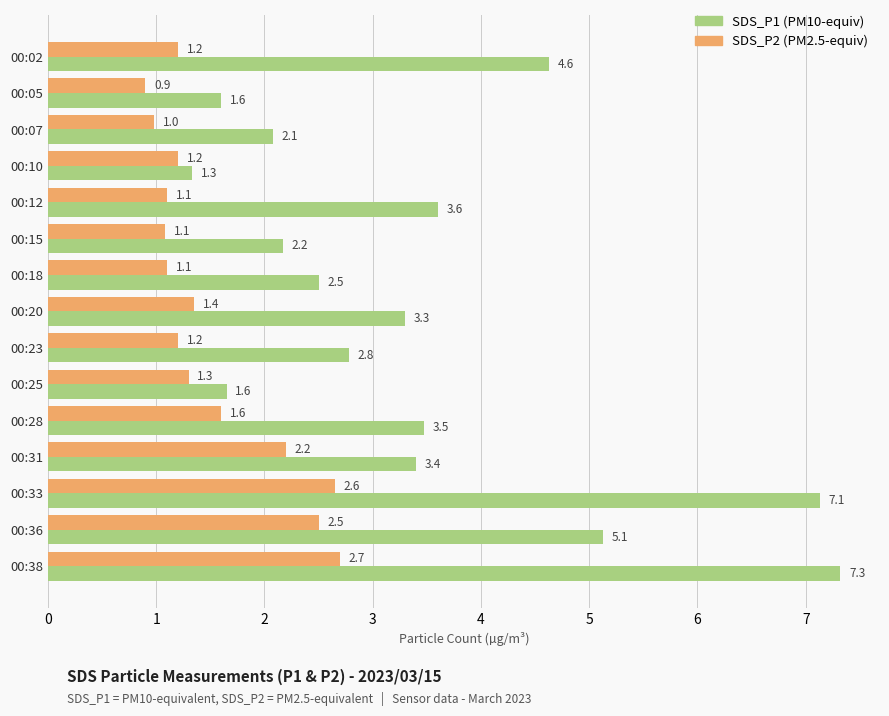

What is the difference between the highest and lowest values at 00:28?

1.9